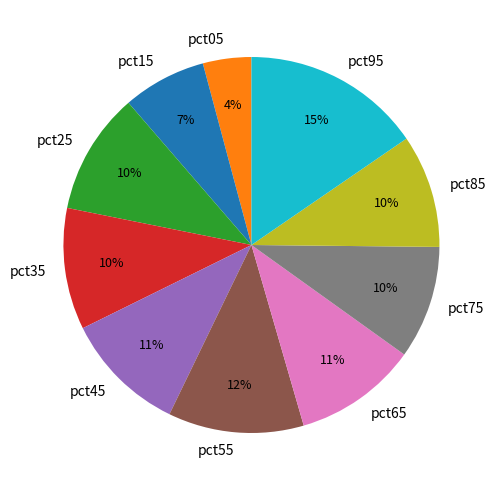

To the nearest percent, what portion does pct35 represent?

10%